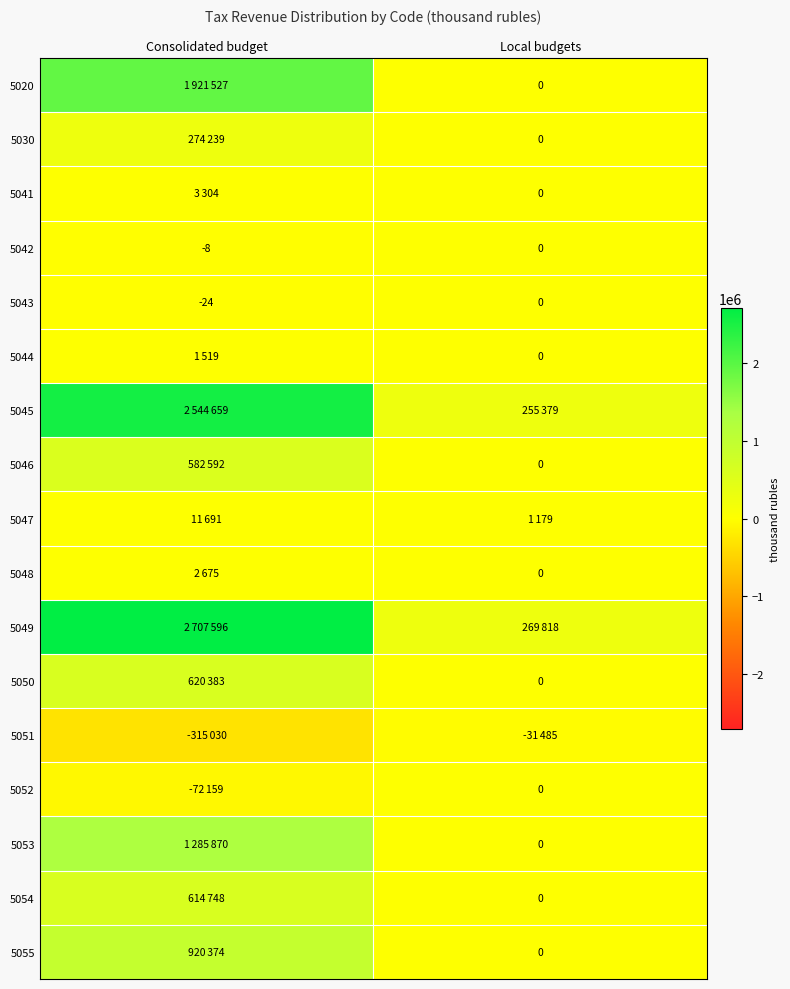

At which category is the sum across all series the highest?

Consolidated budget